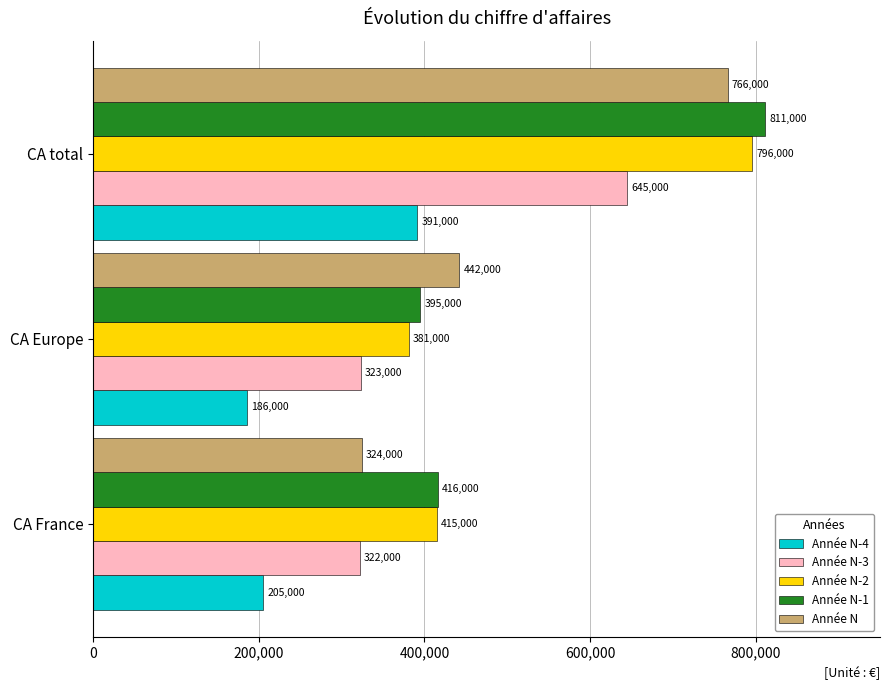

Which series has the largest total across all categories?

Année N-1